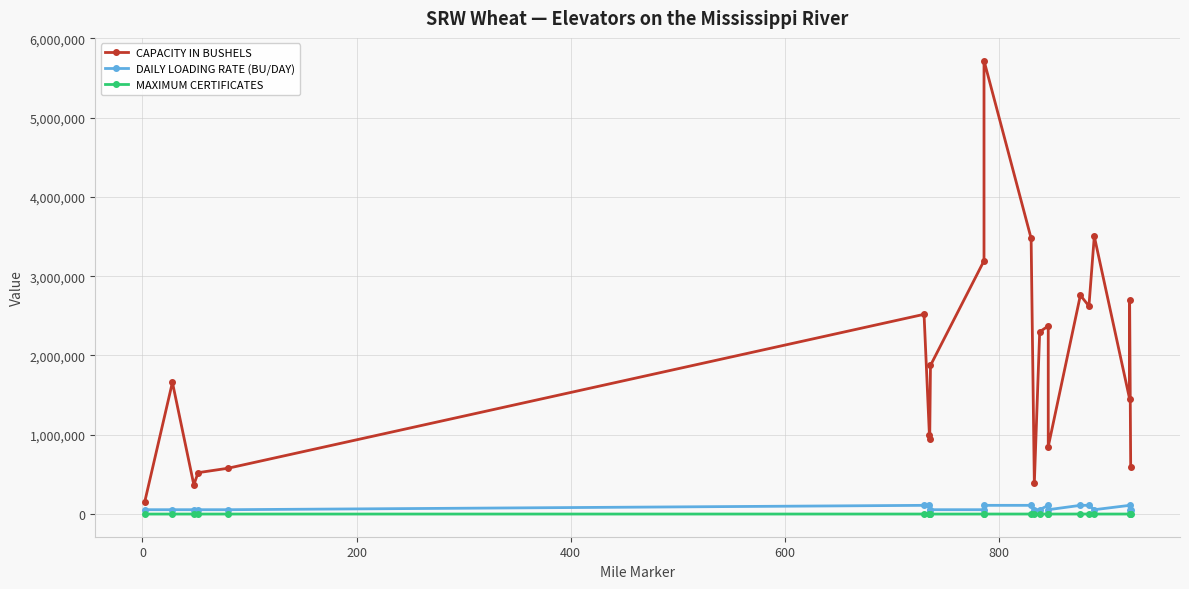

How many distinct data groups are displayed?

3